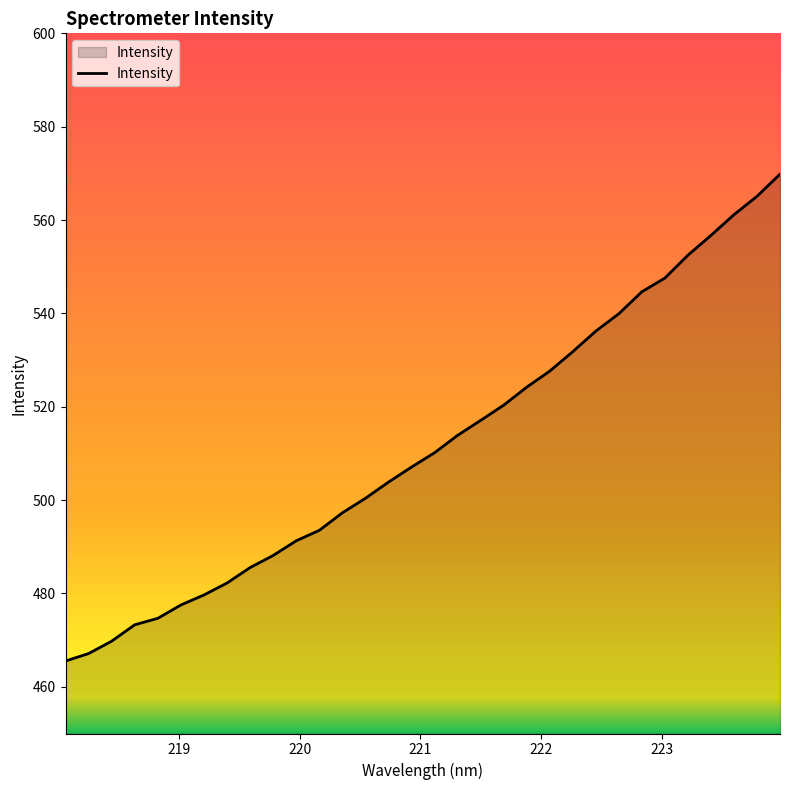

What is the smallest value displayed?

465.5